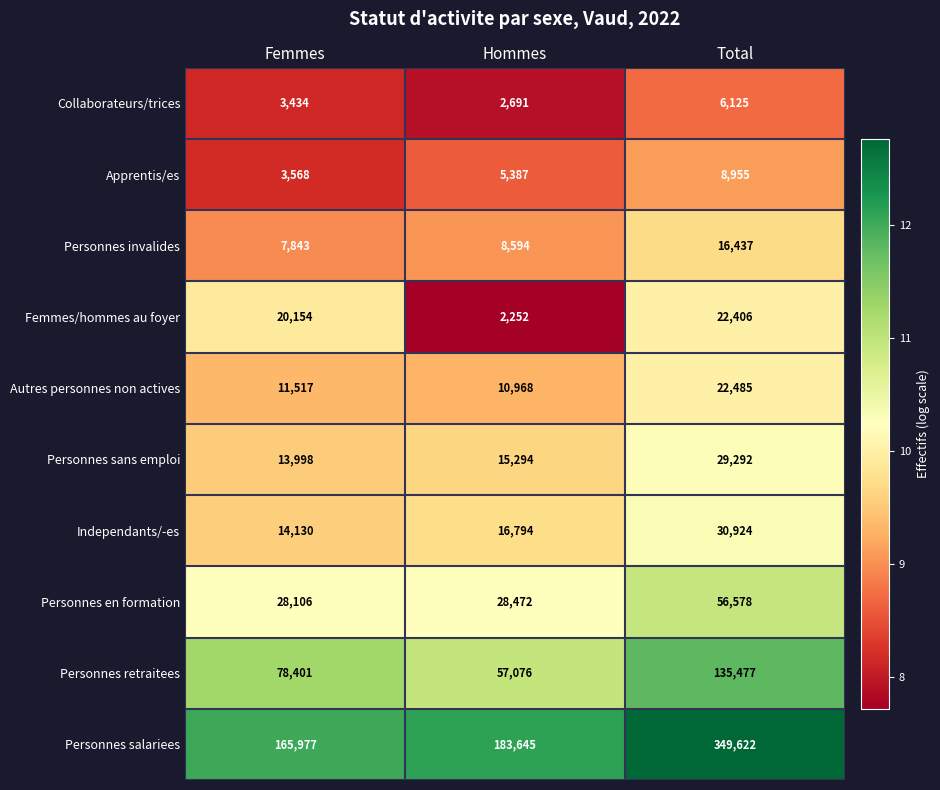

At how many categories does at least one series exceed 102231?

3